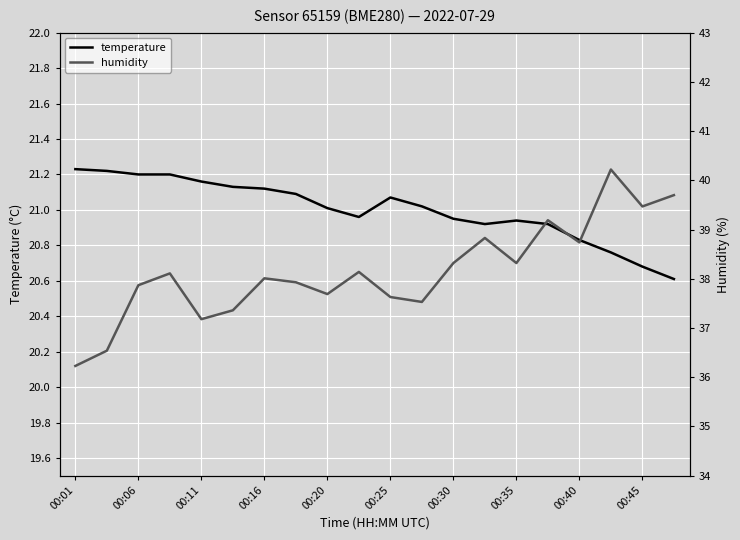

True or false: humidity and temperature cross at least once.

False